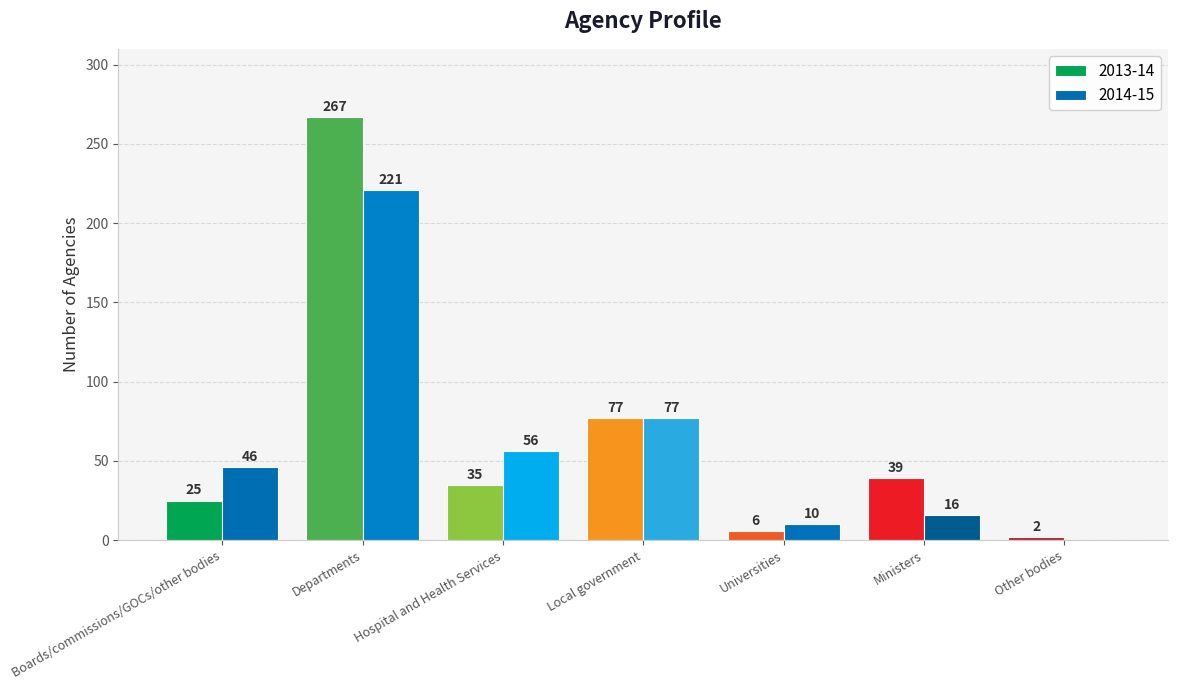

Is the value of 2014-15 at Boards/commissions/GOCs/other bodies greater than the value of 2013-14 at Local government?

No